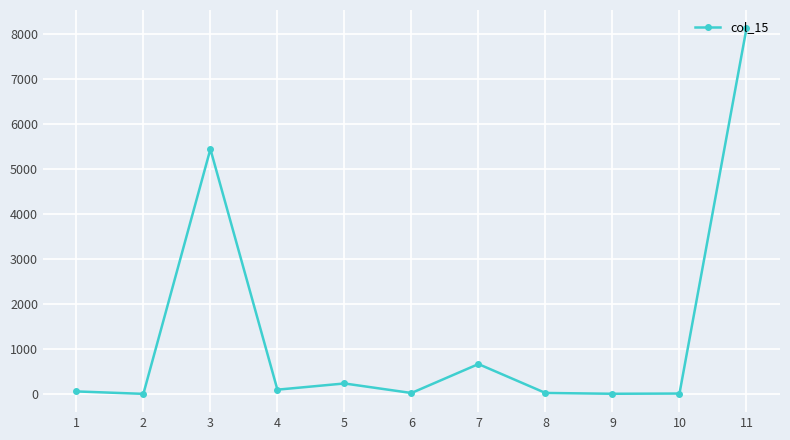

Approximately how many times larger is the value at 4 compared to 10?

10.6